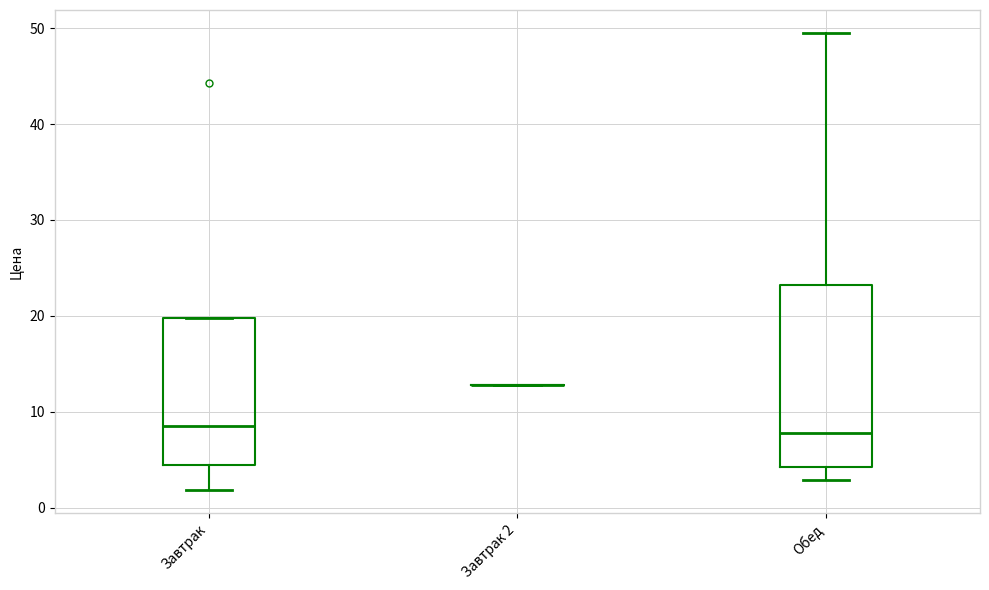

Comparing the boxes themselves (not the whiskers), which one is the tallest?

Обед